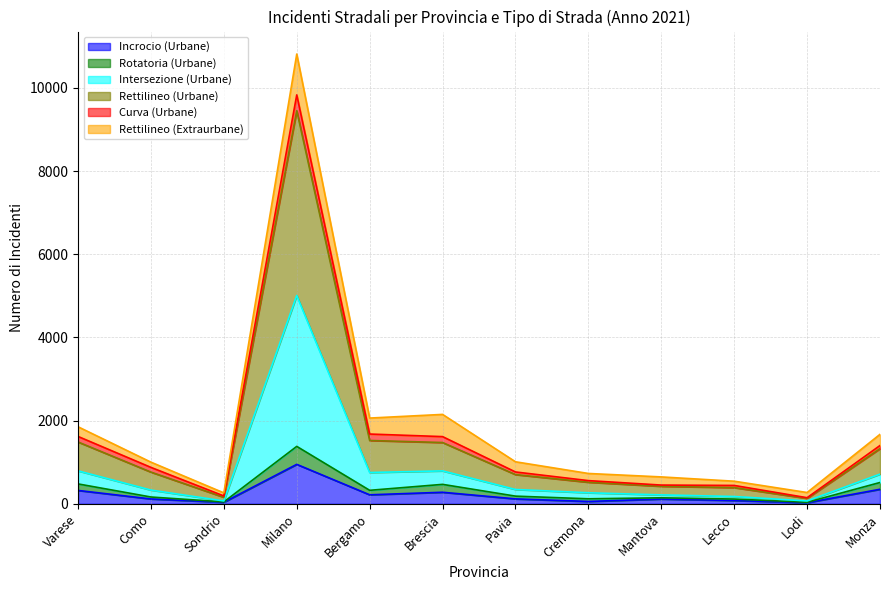

Where is Rotatoria (Urbane) nearest to the value 708?

Monza